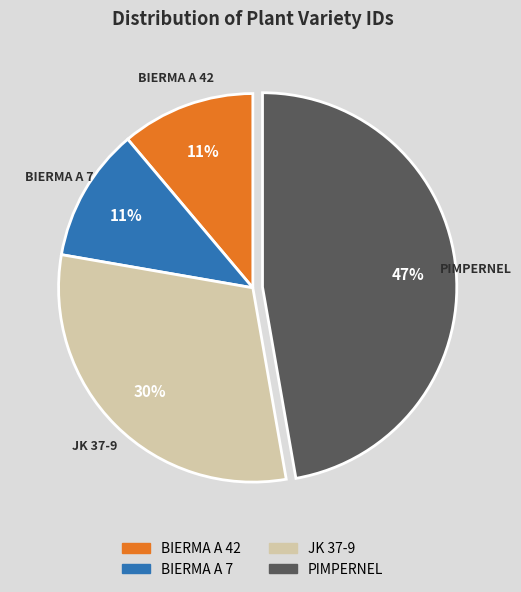

To the nearest percent, what is the combined percentage of BIERMA A 42 and BIERMA A 7?

22%